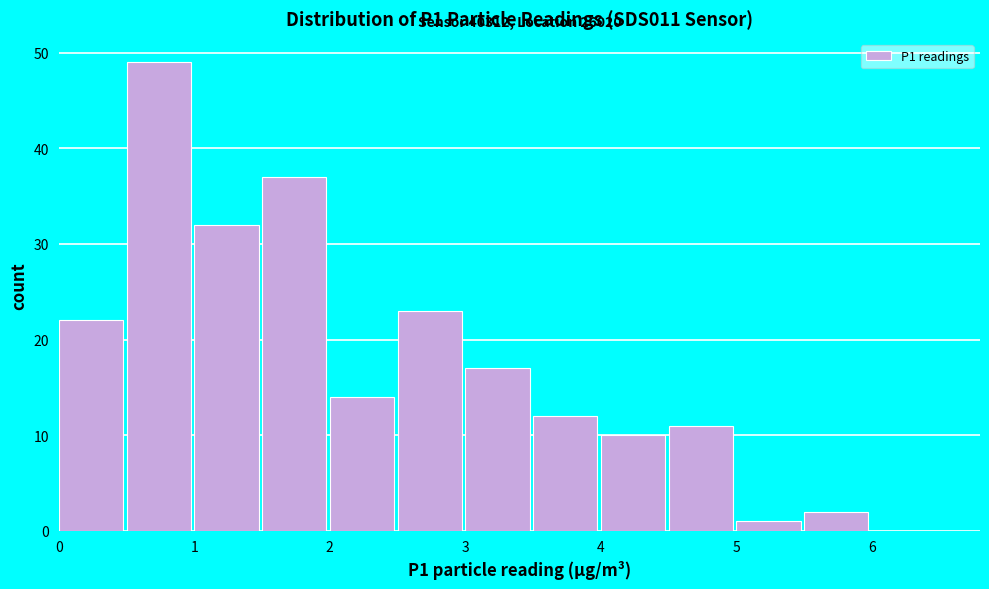

Which range on the x-axis has the tallest bar?

0.5 to 1.0